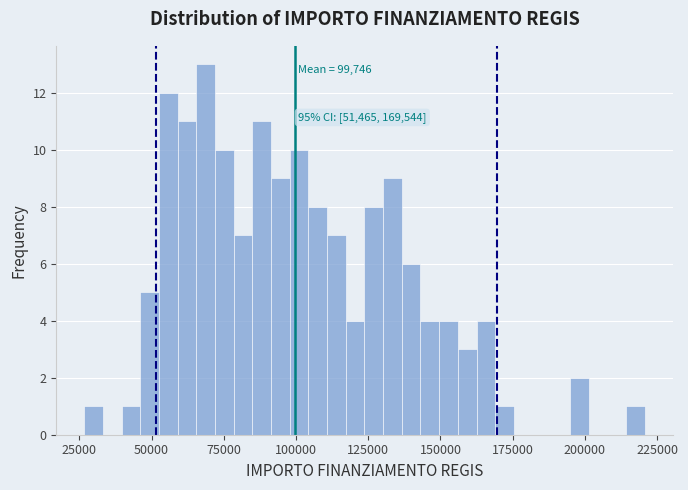

Read against the x-axis, roughly where is the centre of the tallest bar?

70000